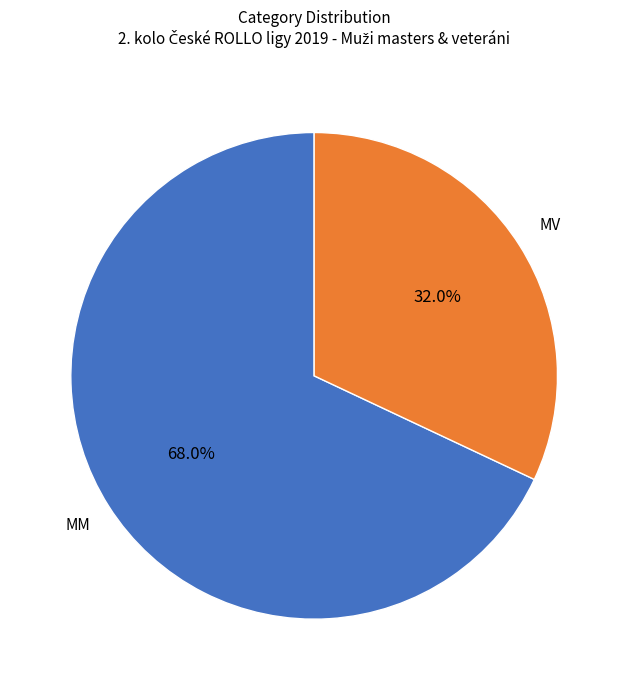

Which has a higher value, MM or MV?

MM